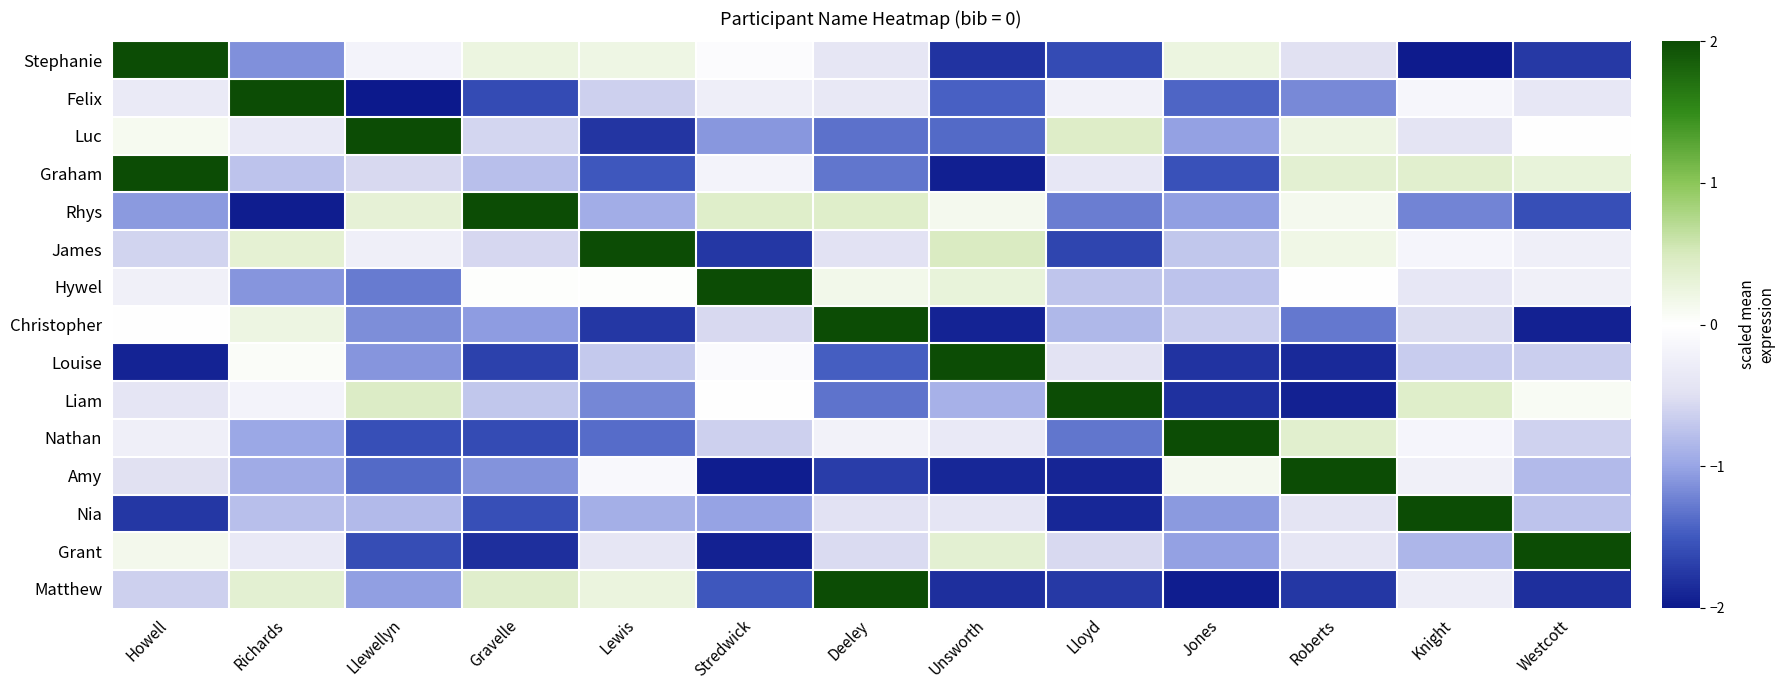

Reading left to right, list all the values displayed in this chart.

Stephanie: Howell=2.0	Richards=-1.1	Llewellyn=-0.2	Gravelle=0.2	Lewis=0.2	Stredwick=-0.1	Deeley=-0.4	Unsworth=-1.8	Lloyd=-1.6	Jones=0.2	Roberts=-0.5	Knight=-2.0	Westcott=-1.7
Felix: Howell=-0.3	Richards=2.0	Llewellyn=-2.0	Gravelle=-1.6	Lewis=-0.6	Stredwick=-0.3	Deeley=-0.4	Unsworth=-1.4	Lloyd=-0.2	Jones=-1.4	Roberts=-1.2	Knight=-0.1	Westcott=-0.4
Luc: Howell=0.1	Richards=-0.4	Llewellyn=2.0	Gravelle=-0.6	Lewis=-1.8	Stredwick=-1.1	Deeley=-1.3	Unsworth=-1.4	Lloyd=0.4	Jones=-1.0	Roberts=0.2	Knight=-0.4	Westcott=-0.0
Graham: Howell=2.0	Richards=-0.7	Llewellyn=-0.6	Gravelle=-0.8	Lewis=-1.5	Stredwick=-0.2	Deeley=-1.3	Unsworth=-1.9	Lloyd=-0.4	Jones=-1.6	Roberts=0.4	Knight=0.4	Westcott=0.3
Rhys: Howell=-1.1	Richards=-2.0	Llewellyn=0.3	Gravelle=2.0	Lewis=-0.9	Stredwick=0.4	Deeley=0.4	Unsworth=0.1	Lloyd=-1.3	Jones=-1.0	Roberts=0.1	Knight=-1.2	Westcott=-1.6
James: Howell=-0.6	Richards=0.3	Llewellyn=-0.3	Gravelle=-0.6	Lewis=2.0	Stredwick=-1.8	Deeley=-0.5	Unsworth=0.5	Lloyd=-1.6	Jones=-0.7	Roberts=0.2	Knight=-0.1	Westcott=-0.3
Hywel: Howell=-0.2	Richards=-1.1	Llewellyn=-1.3	Gravelle=0.0	Lewis=0.0	Stredwick=2.0	Deeley=0.2	Unsworth=0.3	Lloyd=-0.7	Jones=-0.7	Roberts=-0.0	Knight=-0.4	Westcott=-0.2
Christopher: Howell=-0.0	Richards=0.2	Llewellyn=-1.2	Gravelle=-1.1	Lewis=-1.8	Stredwick=-0.6	Deeley=2.0	Unsworth=-1.9	Lloyd=-0.8	Jones=-0.6	Roberts=-1.3	Knight=-0.5	Westcott=-1.9
Louise: Howell=-1.9	Richards=0.1	Llewellyn=-1.1	Gravelle=-1.7	Lewis=-0.7	Stredwick=-0.1	Deeley=-1.5	Unsworth=2.0	Lloyd=-0.4	Jones=-1.8	Roberts=-1.9	Knight=-0.7	Westcott=-0.6
Liam: Howell=-0.4	Richards=-0.2	Llewellyn=0.4	Gravelle=-0.7	Lewis=-1.2	Stredwick=-0.0	Deeley=-1.3	Unsworth=-0.9	Lloyd=2.0	Jones=-1.8	Roberts=-1.9	Knight=0.4	Westcott=0.1
Nathan: Howell=-0.3	Richards=-1.0	Llewellyn=-1.6	Gravelle=-1.6	Lewis=-1.4	Stredwick=-0.6	Deeley=-0.2	Unsworth=-0.3	Lloyd=-1.3	Jones=2.0	Roberts=0.4	Knight=-0.2	Westcott=-0.6
Amy: Howell=-0.5	Richards=-1.0	Llewellyn=-1.4	Gravelle=-1.1	Lewis=-0.1	Stredwick=-2.0	Deeley=-1.7	Unsworth=-1.9	Lloyd=-1.9	Jones=0.1	Roberts=2.0	Knight=-0.2	Westcott=-0.8
Nia: Howell=-1.8	Richards=-0.8	Llewellyn=-0.8	Gravelle=-1.6	Lewis=-0.9	Stredwick=-1.0	Deeley=-0.5	Unsworth=-0.4	Lloyd=-1.9	Jones=-1.1	Roberts=-0.4	Knight=2.0	Westcott=-0.7
Grant: Howell=0.1	Richards=-0.4	Llewellyn=-1.6	Gravelle=-1.8	Lewis=-0.4	Stredwick=-1.9	Deeley=-0.5	Unsworth=0.4	Lloyd=-0.6	Jones=-1.0	Roberts=-0.4	Knight=-0.9	Westcott=2.0
Matthew: Howell=-0.6	Richards=0.4	Llewellyn=-1.0	Gravelle=0.4	Lewis=0.3	Stredwick=-1.5	Deeley=2.0	Unsworth=-1.8	Lloyd=-1.7	Jones=-2.0	Roberts=-1.8	Knight=-0.3	Westcott=-1.8